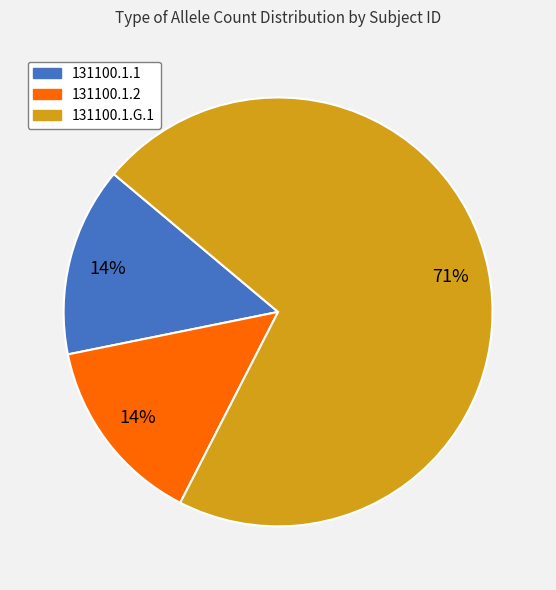

The 131100.1.1 slice represents 14% of the pie. True or false?

True